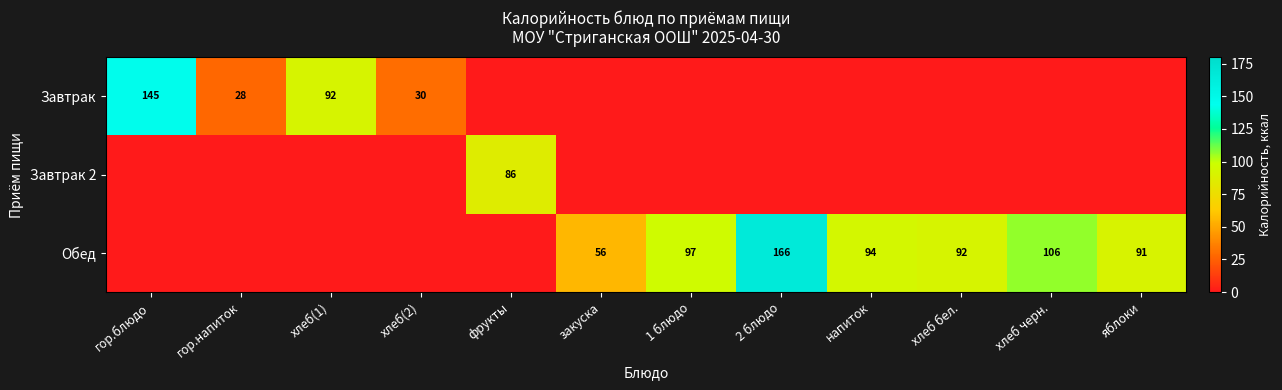

True or false: Обед has a value of 91 at яблоки.

True